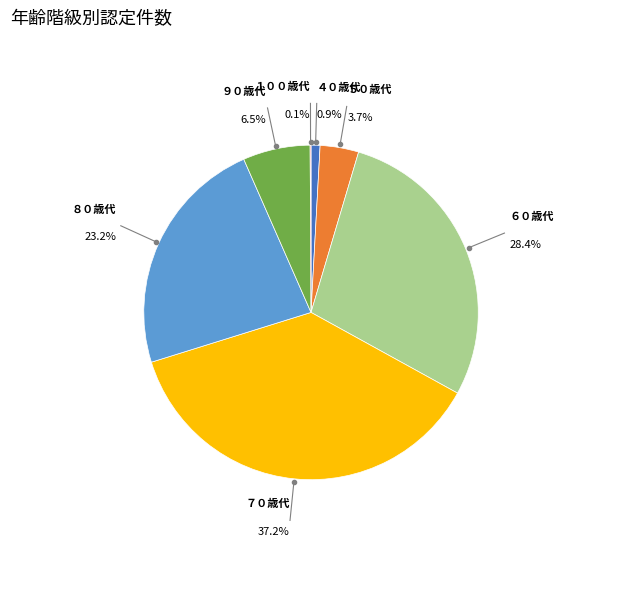

Between ５０歳代 and ８０歳代, which is larger?

８０歳代